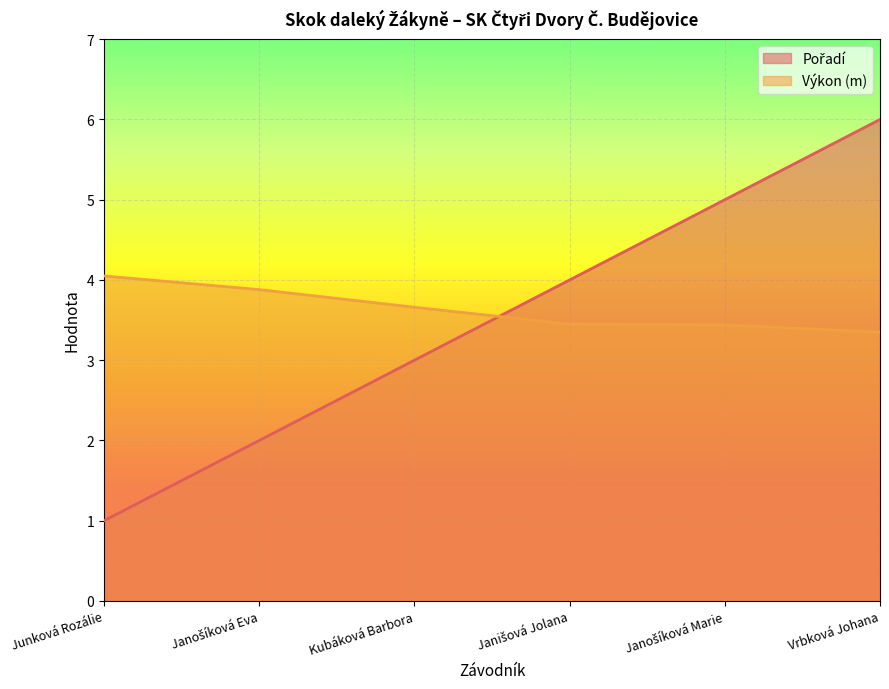

Which series changed the most between Janošíková Eva and Kubáková Barbora?

Pořadí